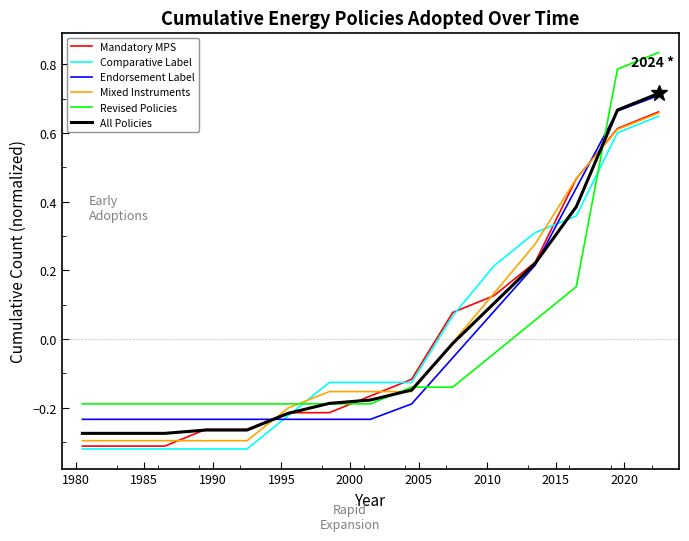

Is this an area chart (filled region under the line)?

No